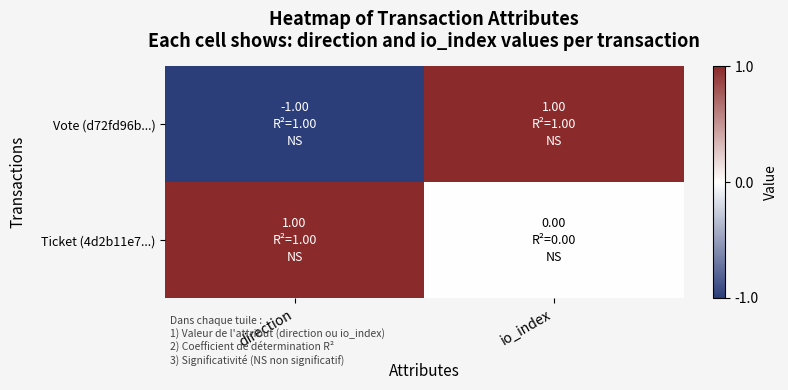

Reading left to right, list all the values displayed in this chart.

Vote (d72fd96b...): direction=-1	io_index=1
Ticket (4d2b11e7...): direction=1	io_index=0